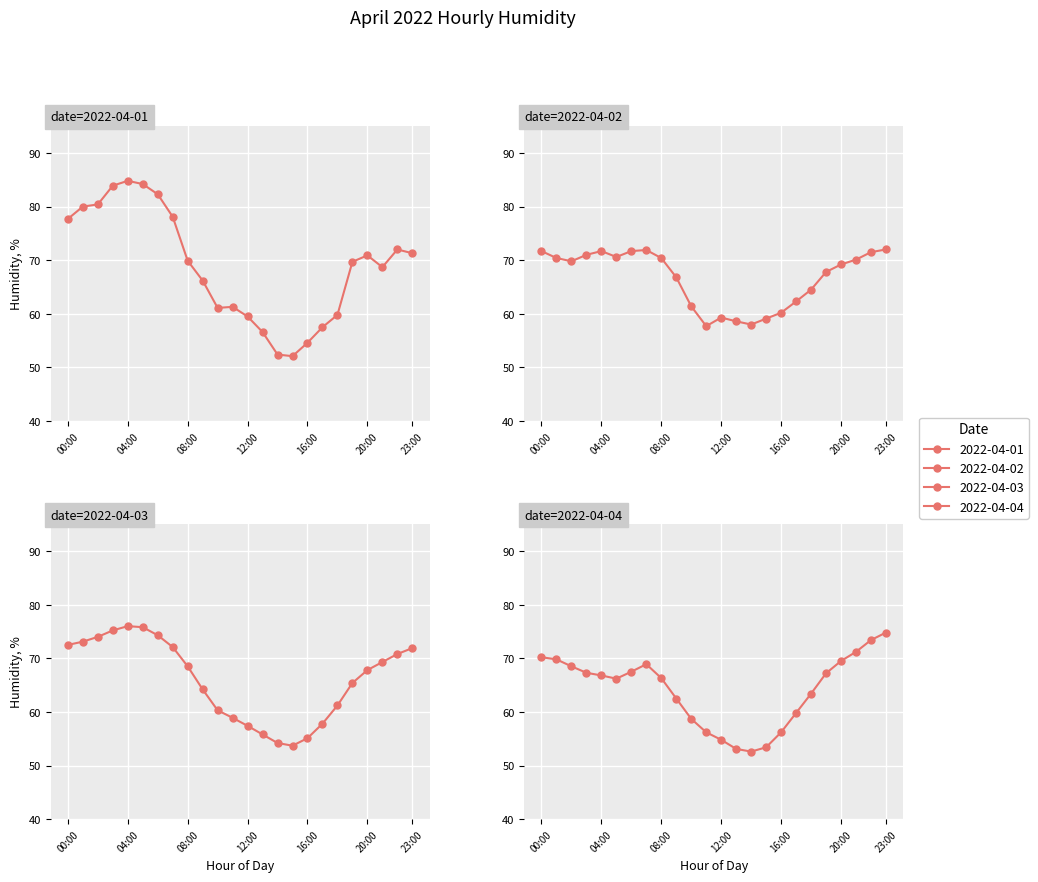

What is the label of the 5th point from the left?

04:00